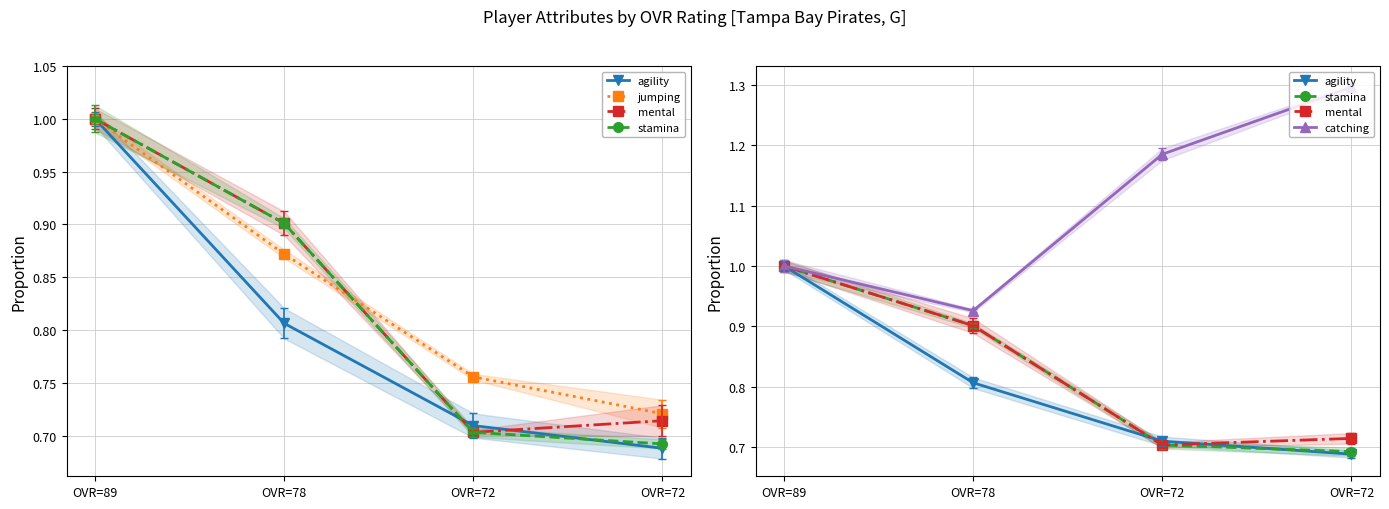

True or false: stamina has a value of 0.2 at OVR=89.

False